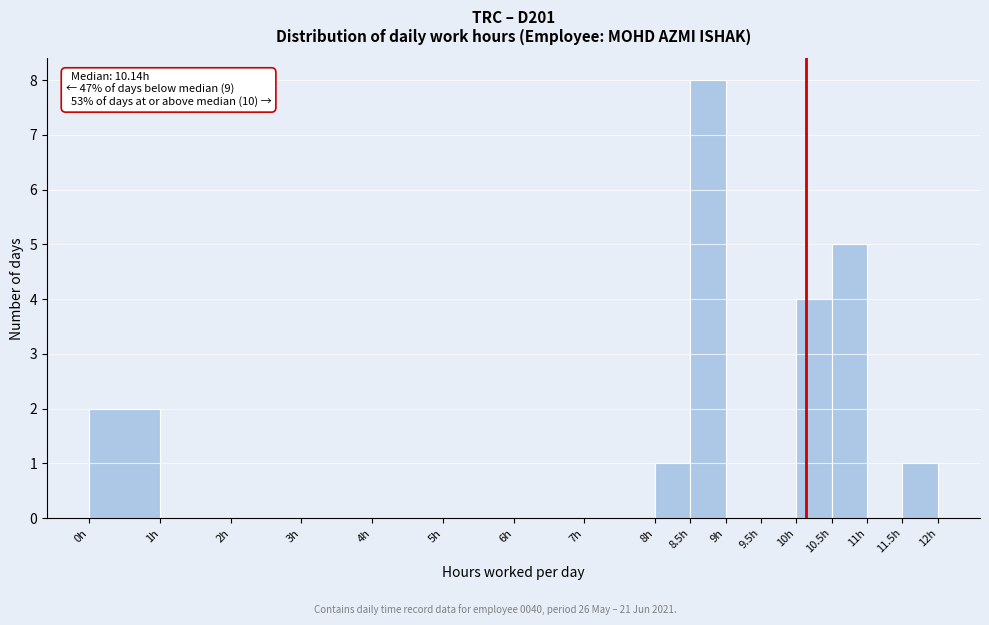

Which range on the x-axis has the tallest bar?

8.5 to 9.0